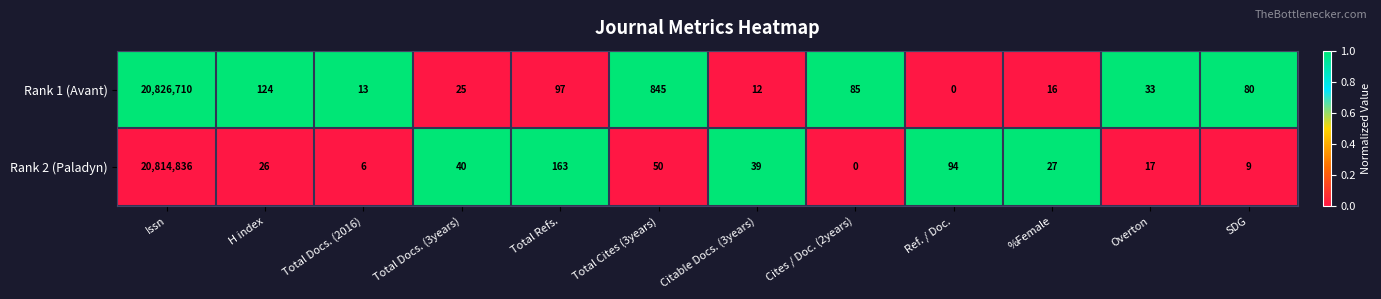

Is it true that Rank 2 (Paladyn) equals 6 at %Female?

False